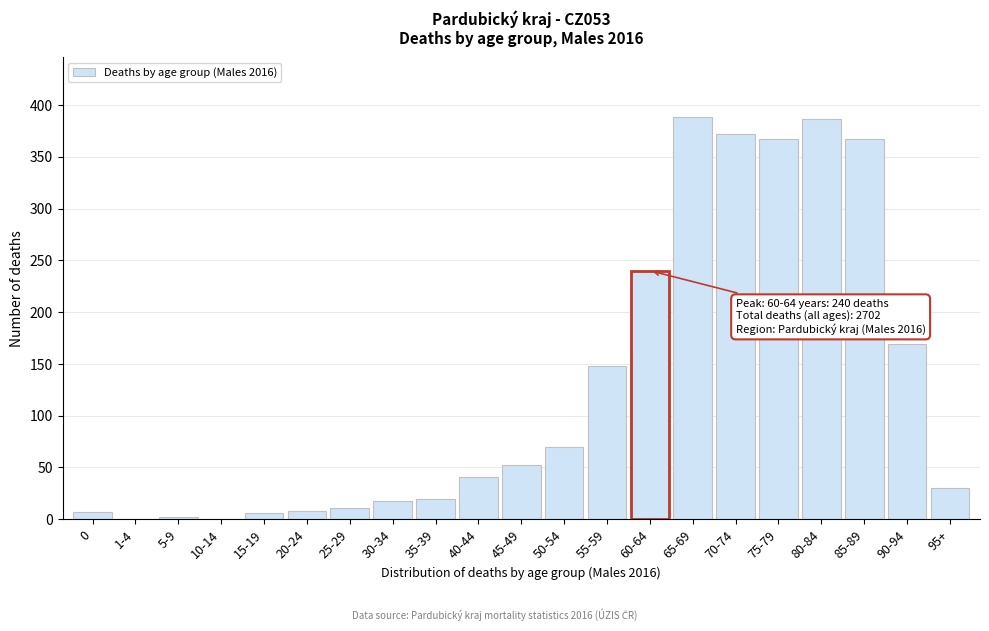

At which label is the value closest to 194?

90-94